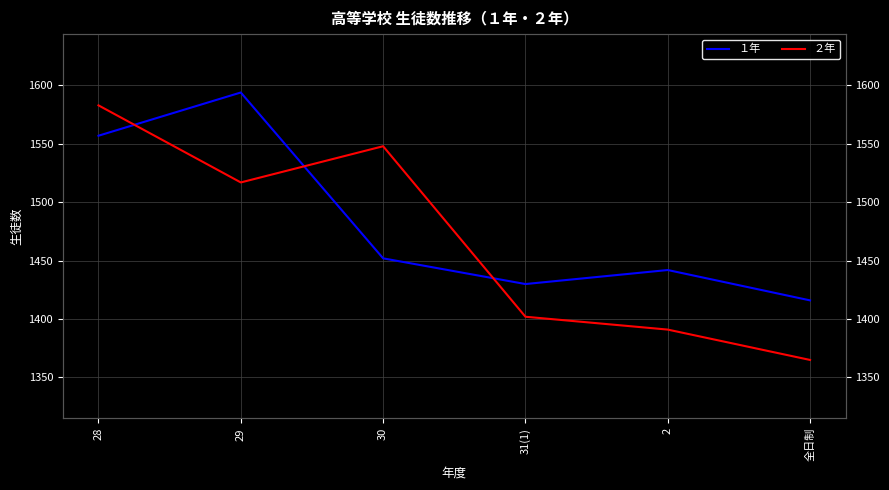

What is the minimum value shown in the chart?

1365